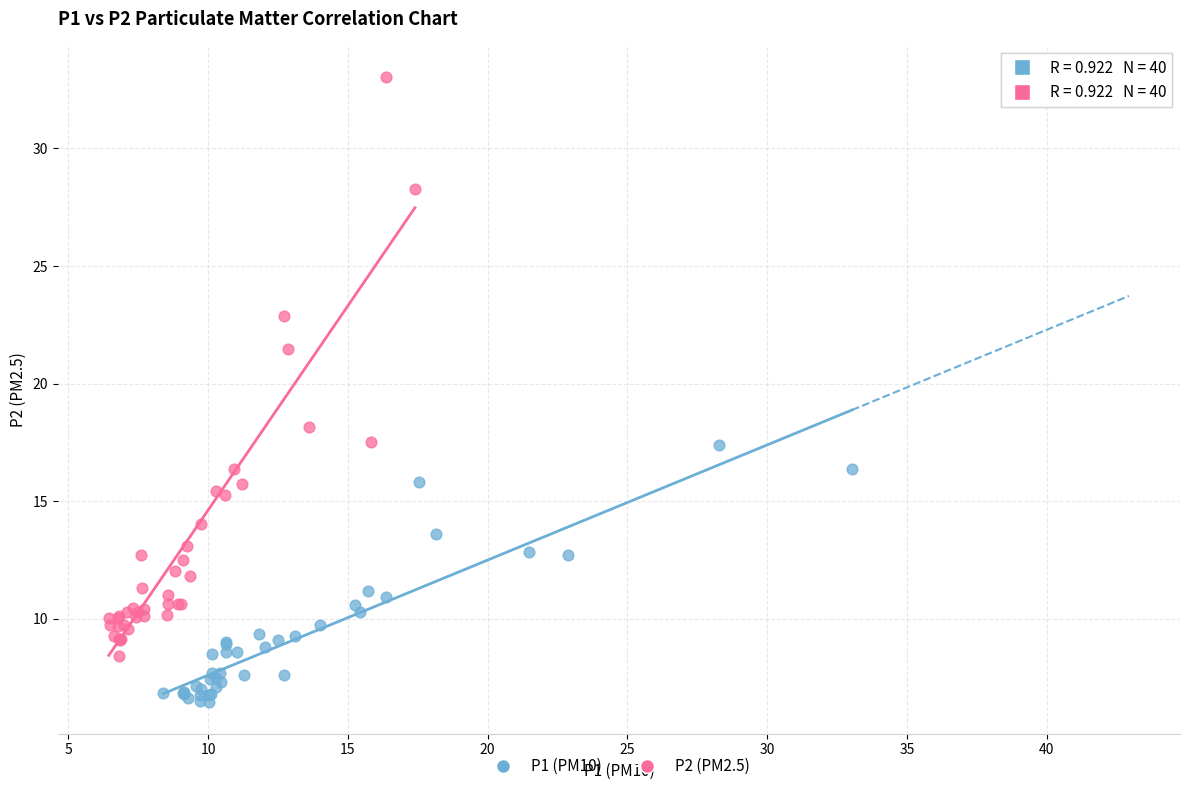

Which series has the widest spread of Y values?

P2 (PM2.5)